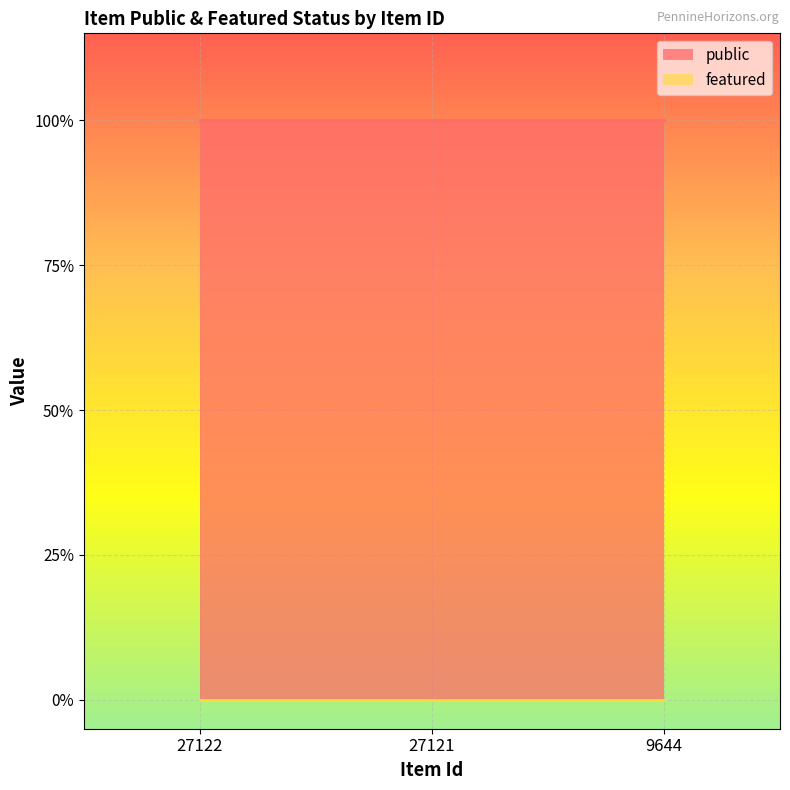

The value of public at 9644 is 1. True or false?

True